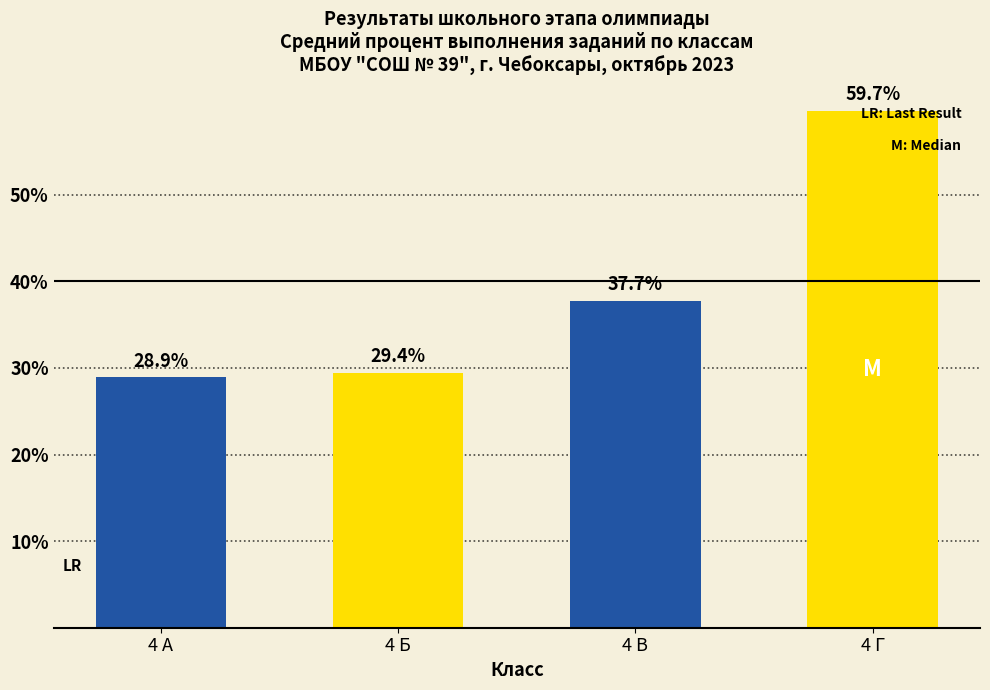

What is the sum of the values at 4 Г and 4 А?

88.6